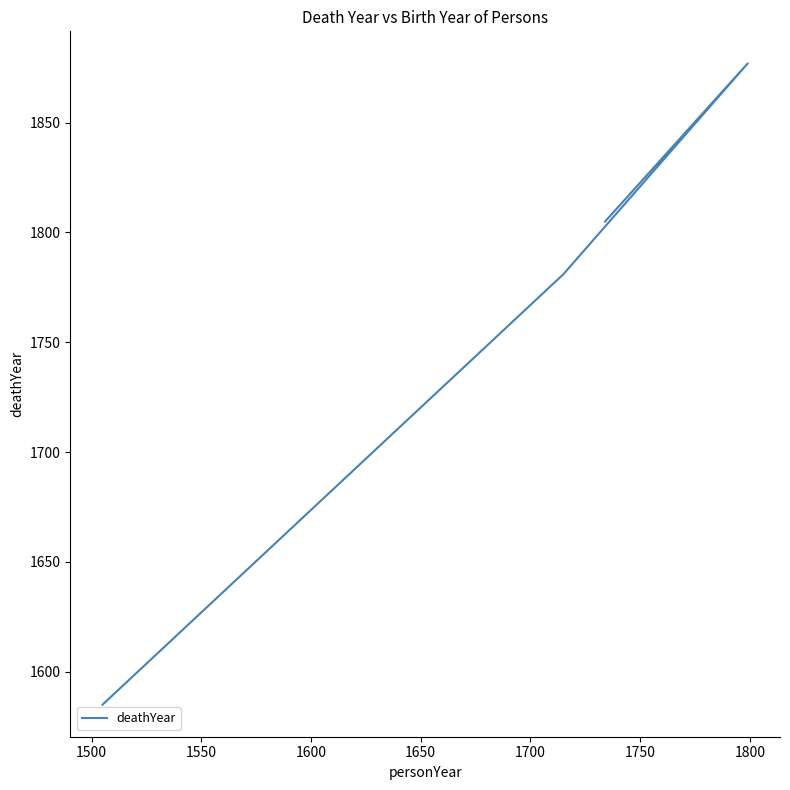

How many values exceed 1805?

1